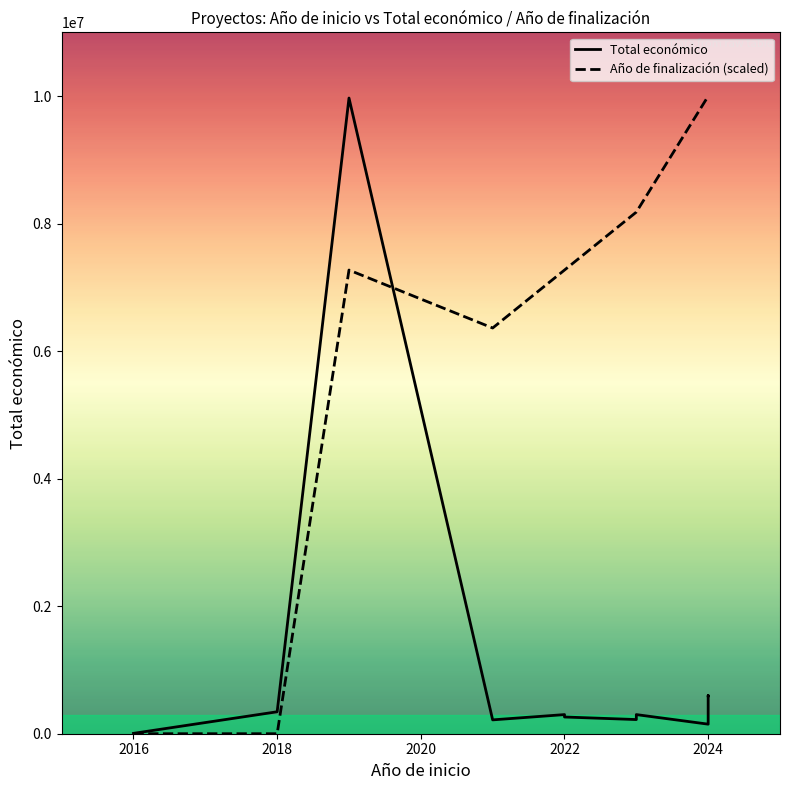

How many lines are shown in the chart?

2